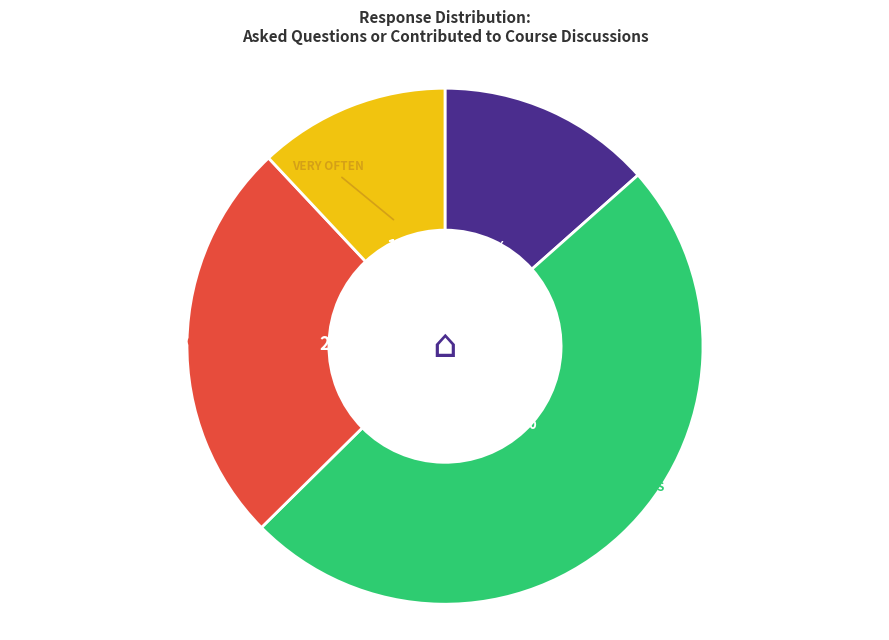

To the nearest percent, what is the difference between the largest and smallest slice percentages?

37%